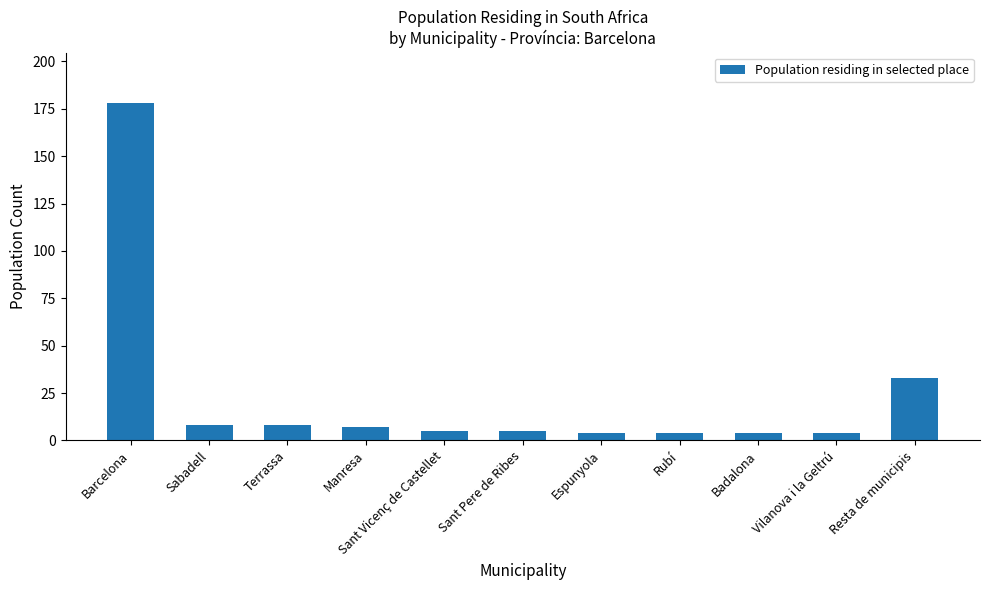

What is the sum of all values?

260